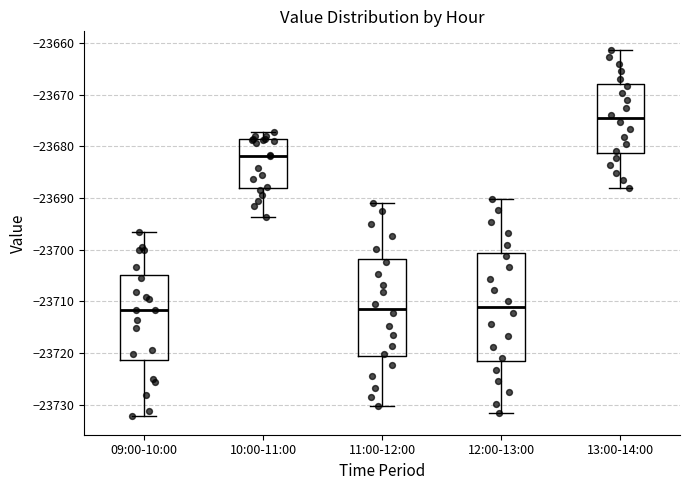

Where is the upper edge of the box for 12:00-13:00 on the y-axis? The values are not printed on the chart, so give them approximately, as read against the axis.

-23701